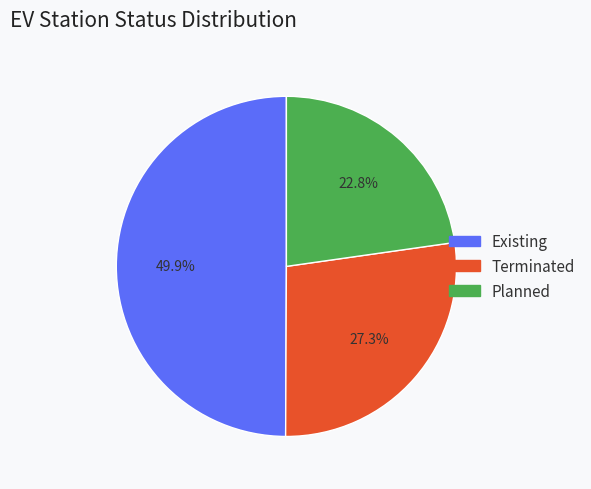

How many slices are in this pie chart?

3